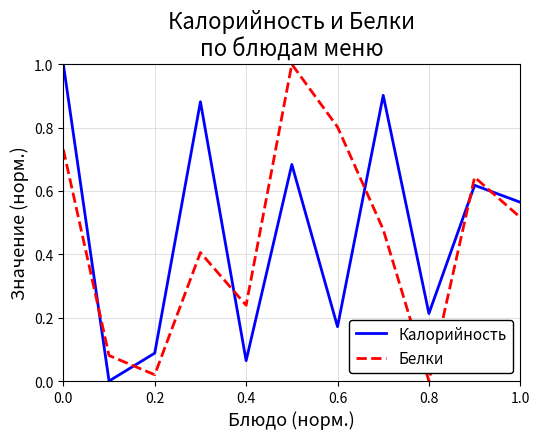

Which series ends up on top after the final intersection of Калорийность and Белки?

Калорийность